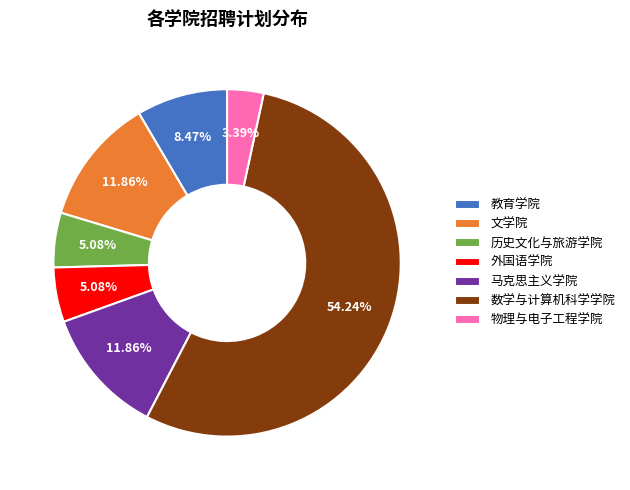

Is there any slice that represents more than half of the pie?

Yes